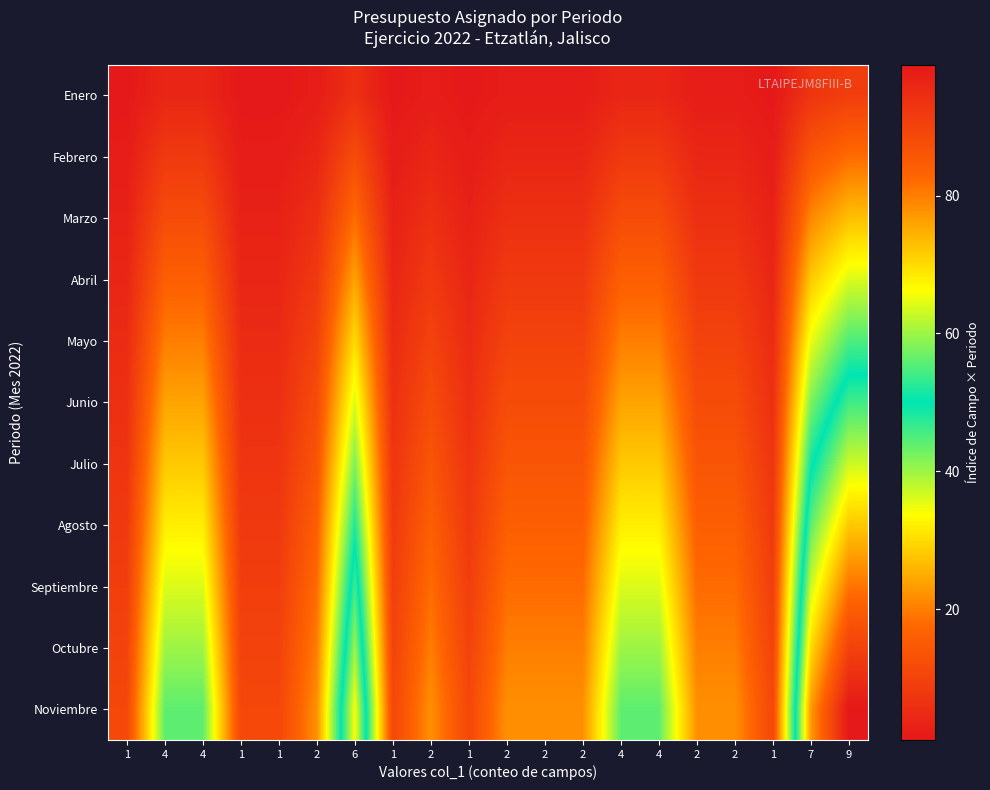

Rank the series at 2 from lowest to highest value.

Enero, Febrero, Marzo, Abril, Mayo, Junio, Julio, Agosto, Septiembre, Octubre, Noviembre